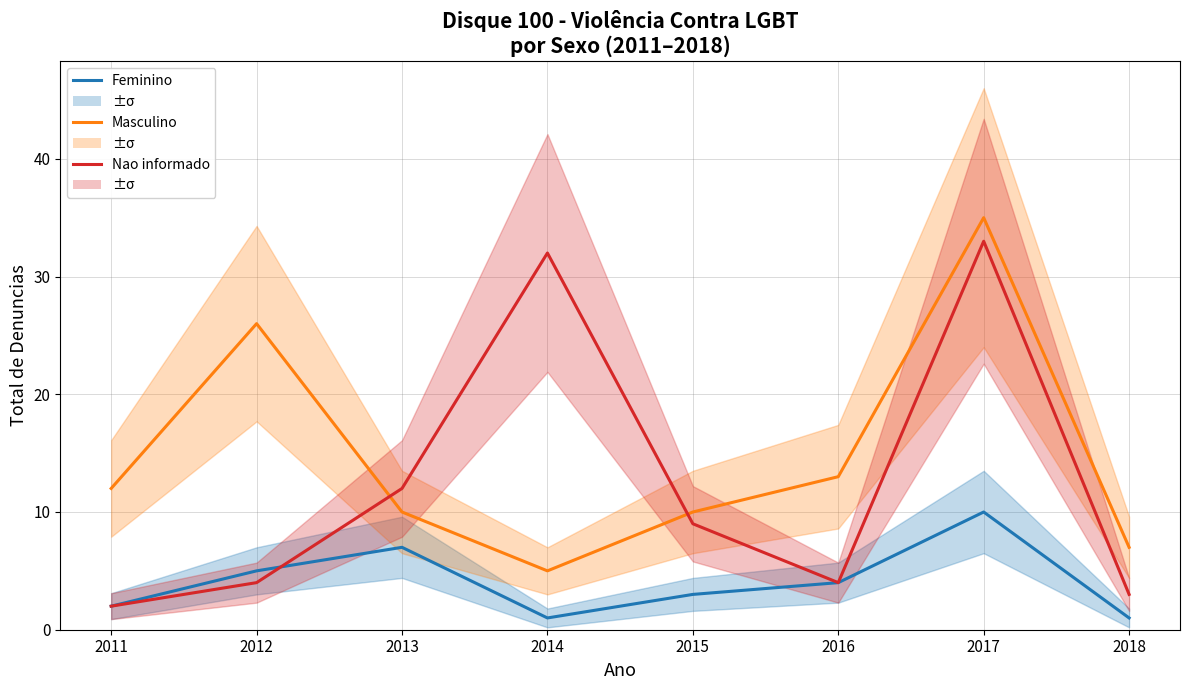

Which category has the highest value in the Nao informado series?

2017